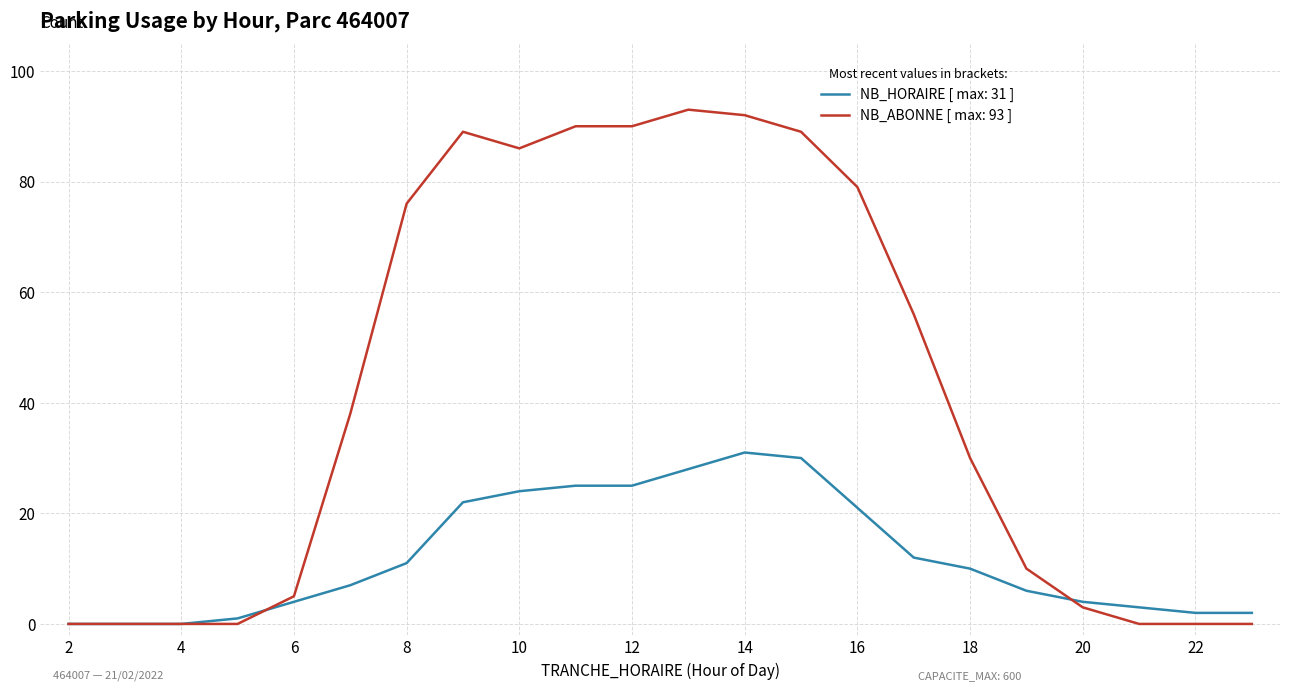

Which series has the widest spread of values?

NB_ABONNE [ max: 93 ]